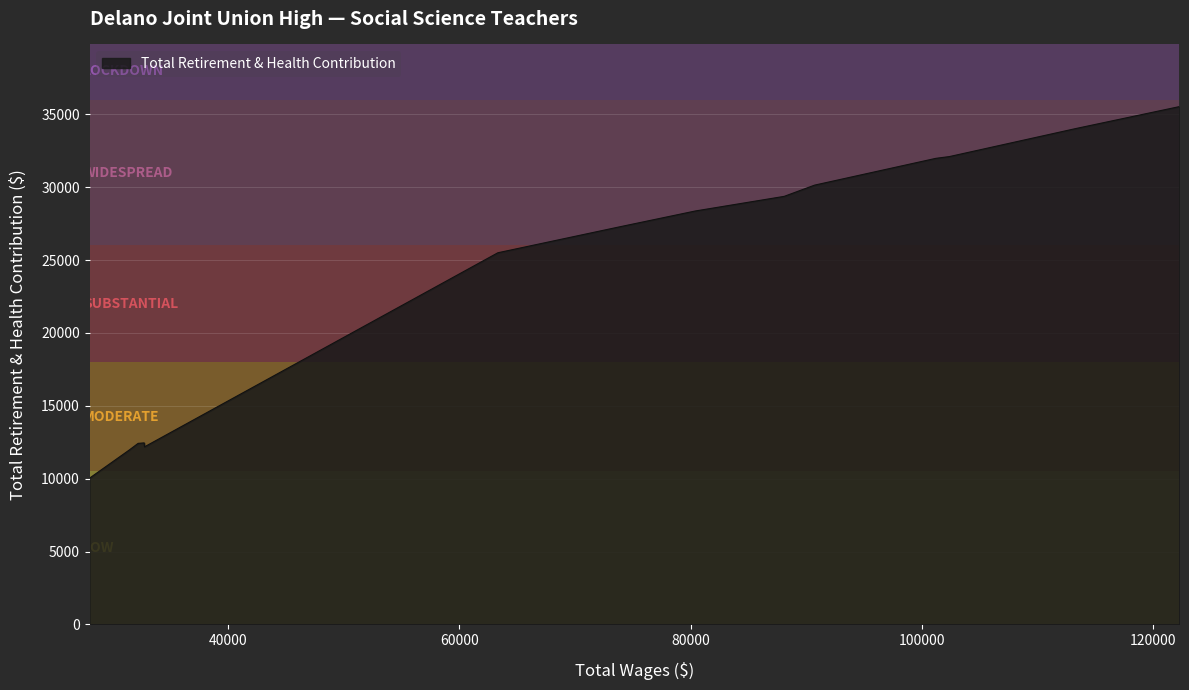

Does the chart have visible grid lines?

Yes